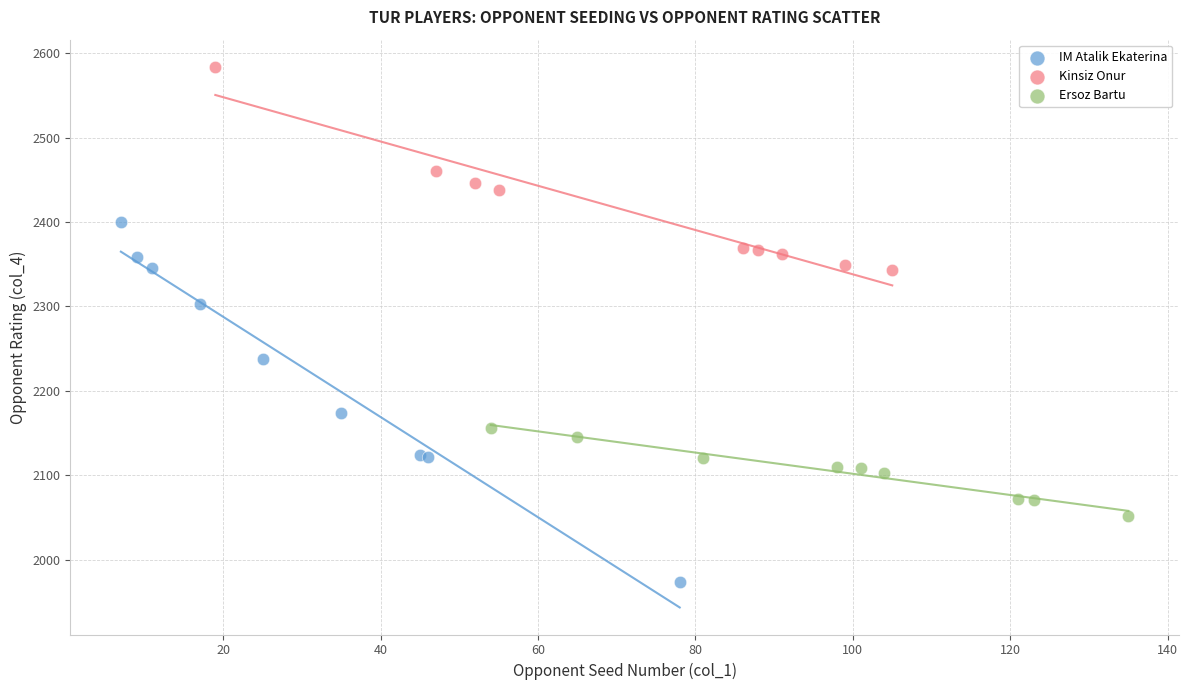

Which series reaches the minimum Y coordinate?

IM Atalik Ekaterina